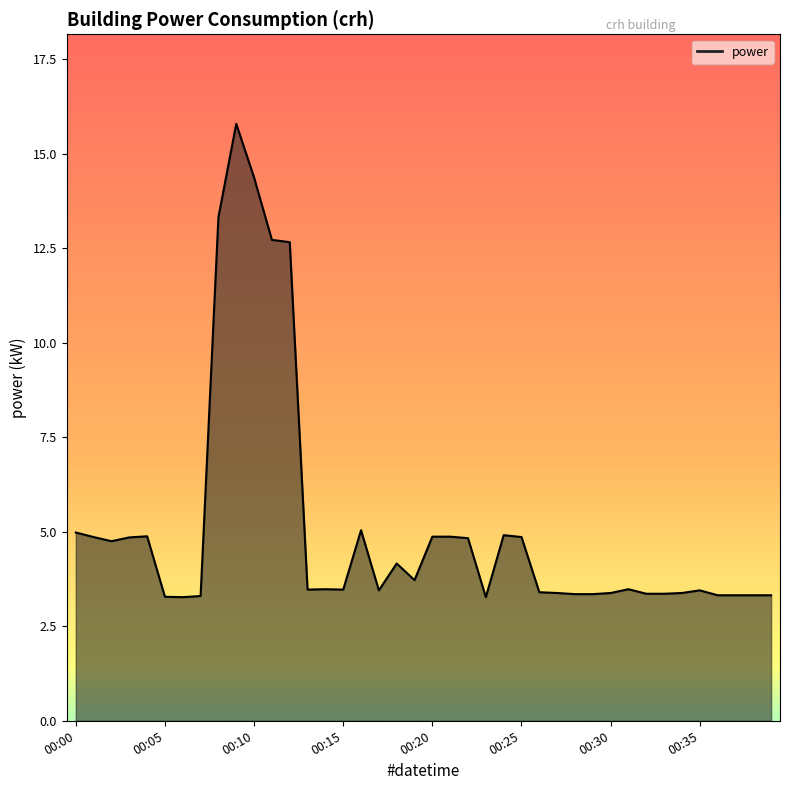

How many lines are shown in the chart?

1